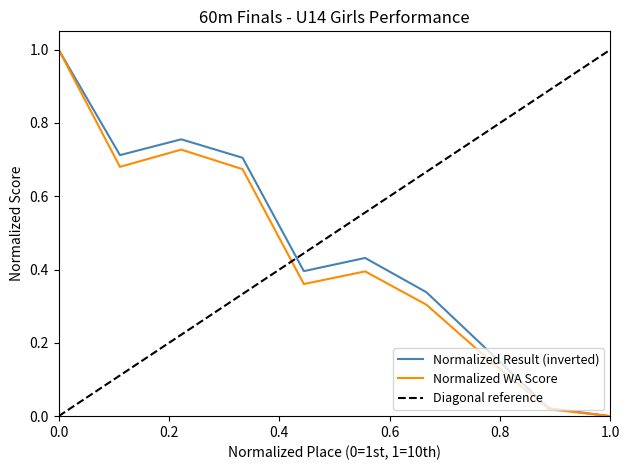

True or false: WA Score (Run 1) and Result (Run 1) intersect in this chart.

False